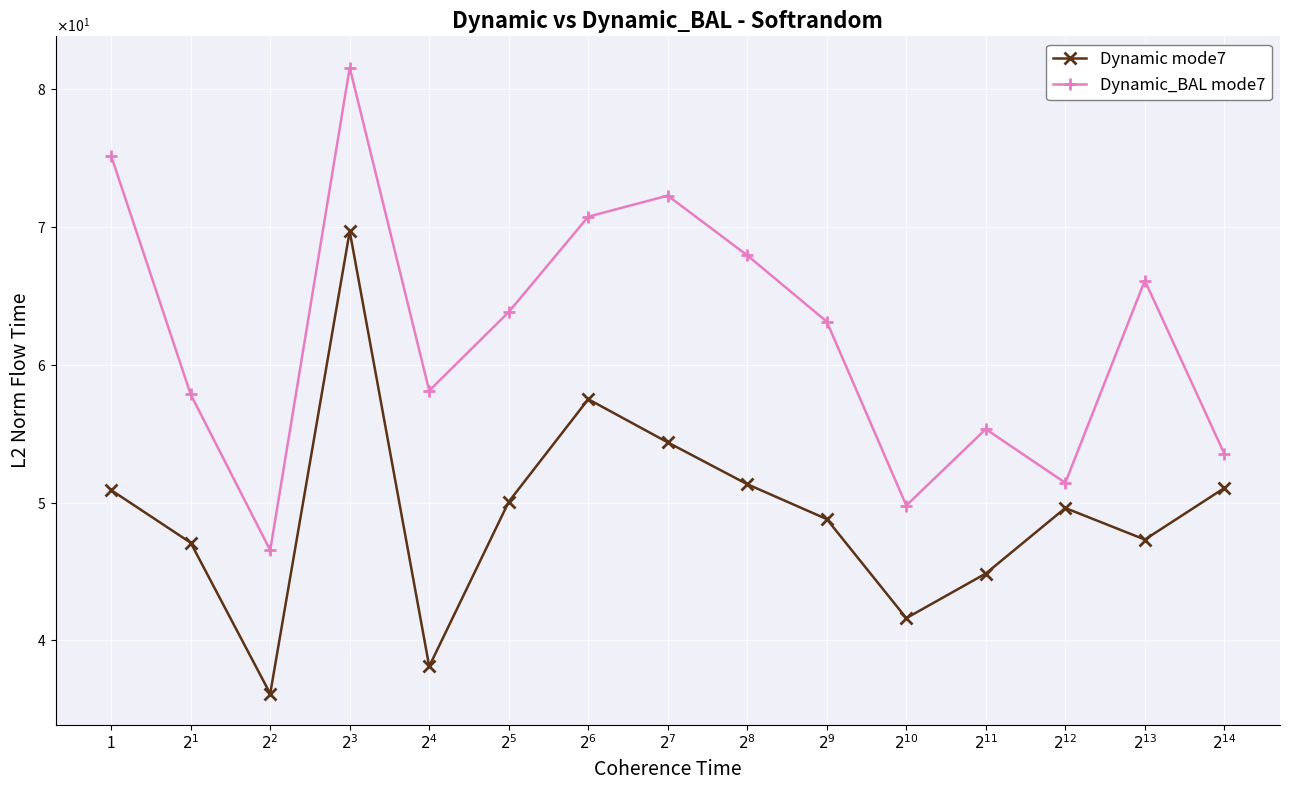

Is this an area chart (filled region under the line)?

No